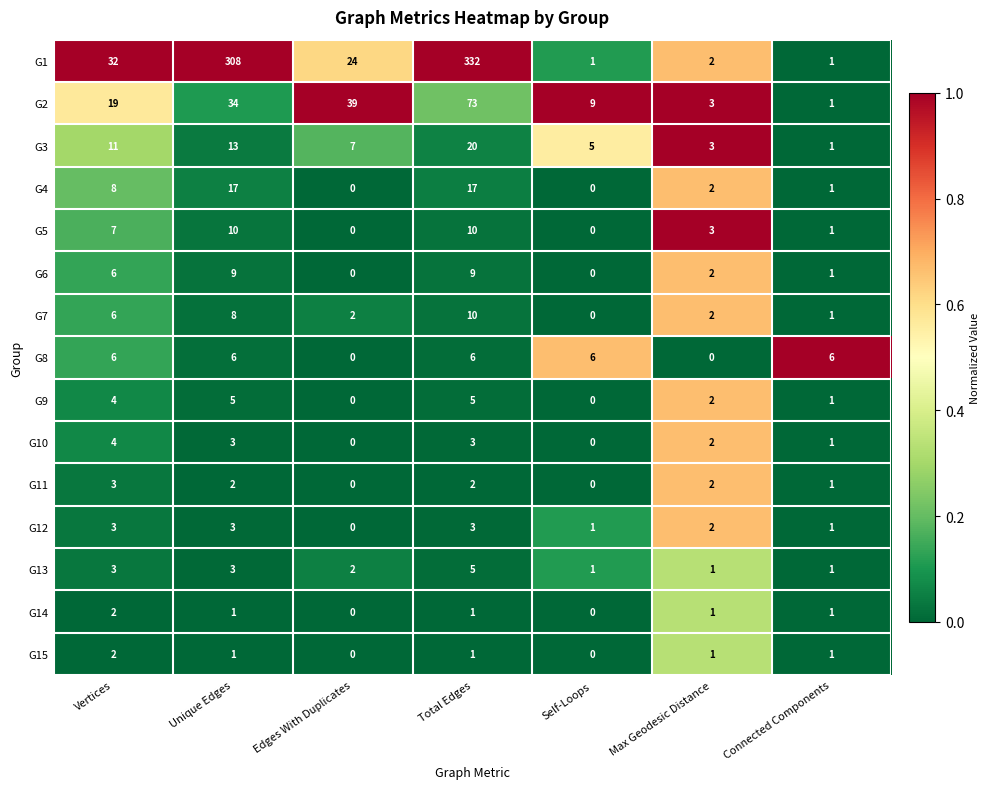

At which category does the chart reach its peak across all series?

Total Edges